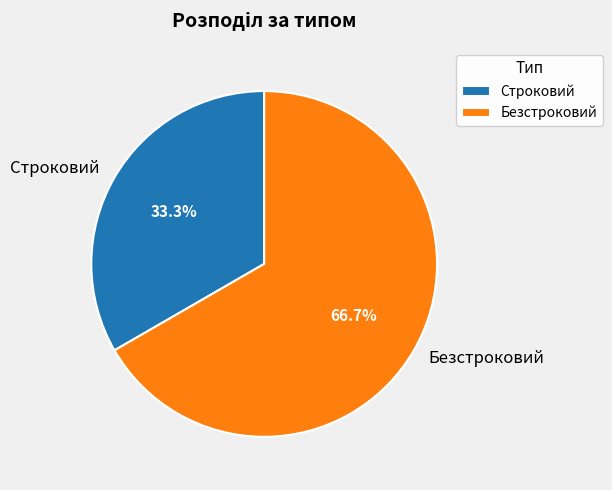

What is the majority slice?

Безстроковий